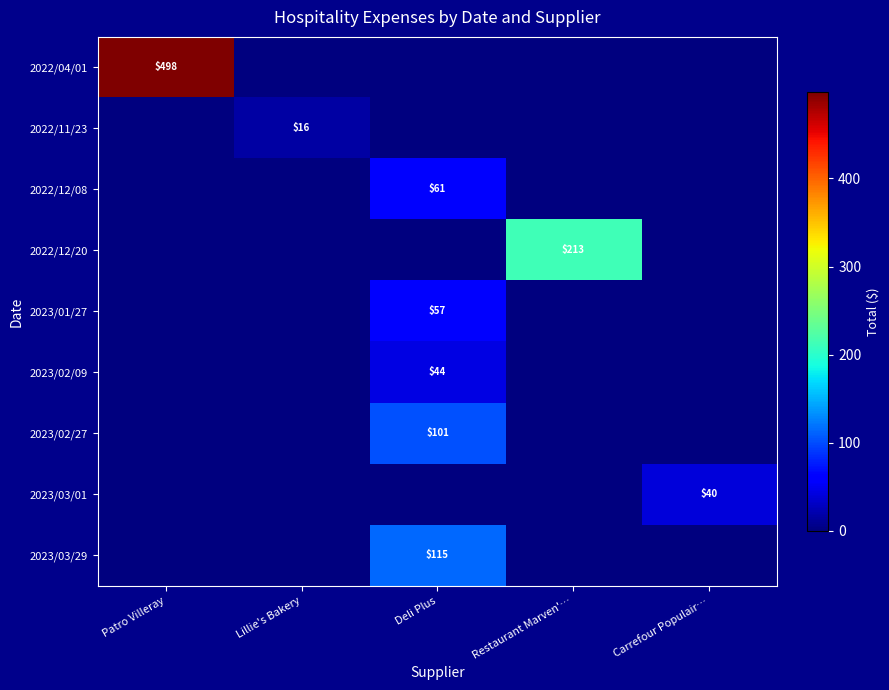

True or false: 2023/01/27 has a value of 82 at Deli Plus.

False